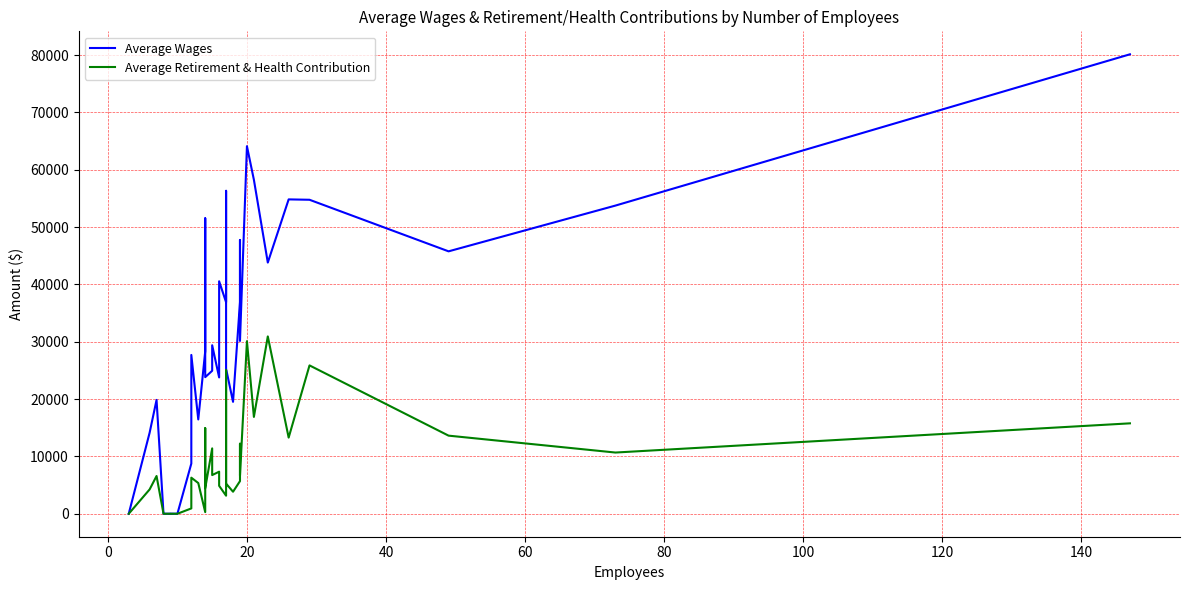

Which series has the largest total across all categories?

Average Wages